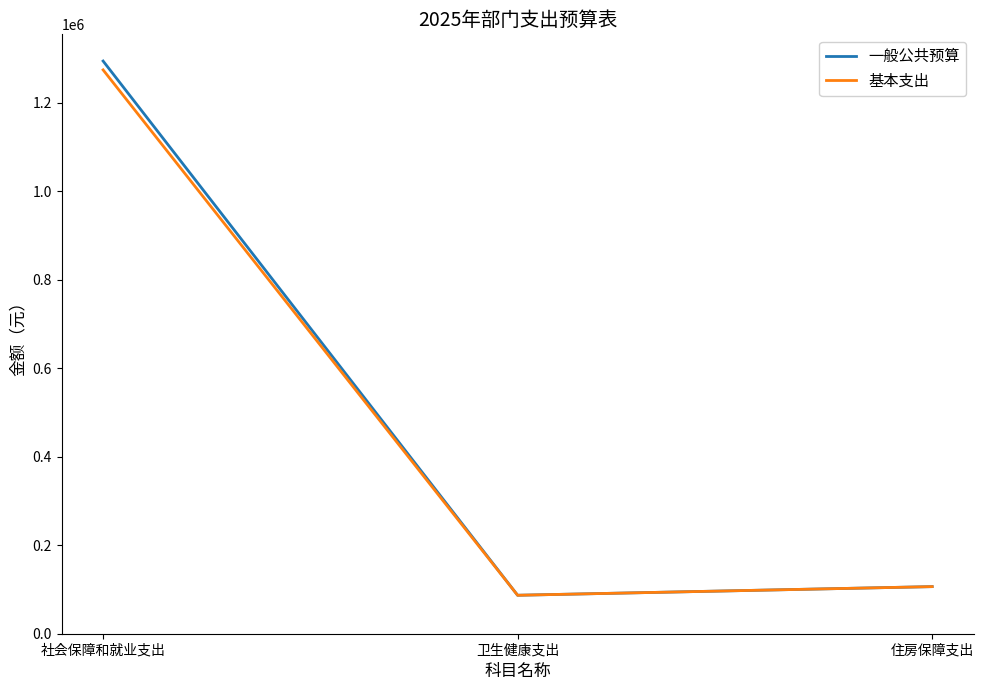

Which series has the widest spread of values?

一般公共预算